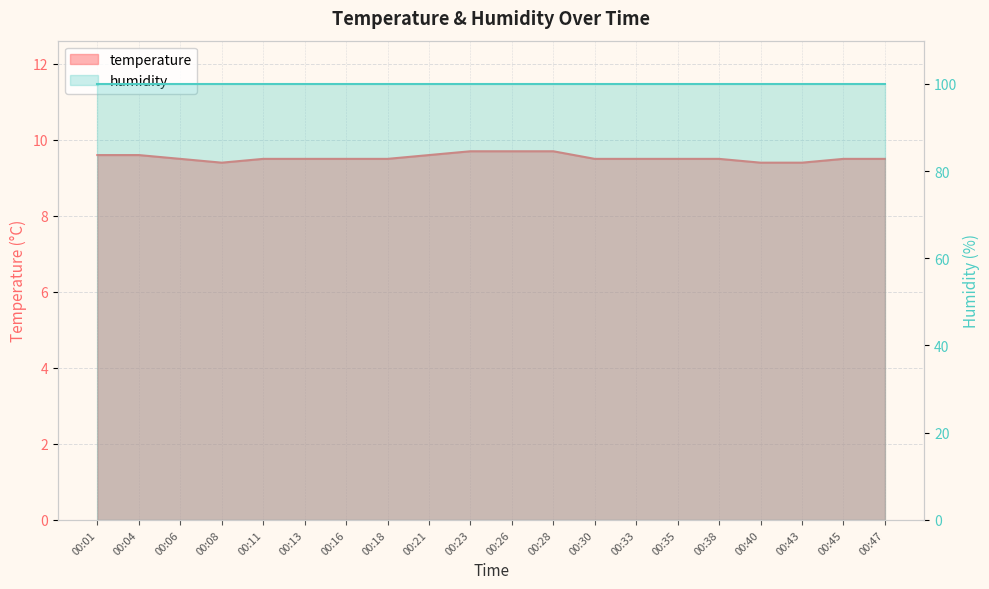

Reading left to right, transcribe all the data shown in this chart.

9.6	9.6	9.5	9.4	9.5	9.5	9.5	9.5	9.6	9.7	9.7	9.7	9.5	9.5	9.5	9.5	9.4	9.4	9.5	9.5